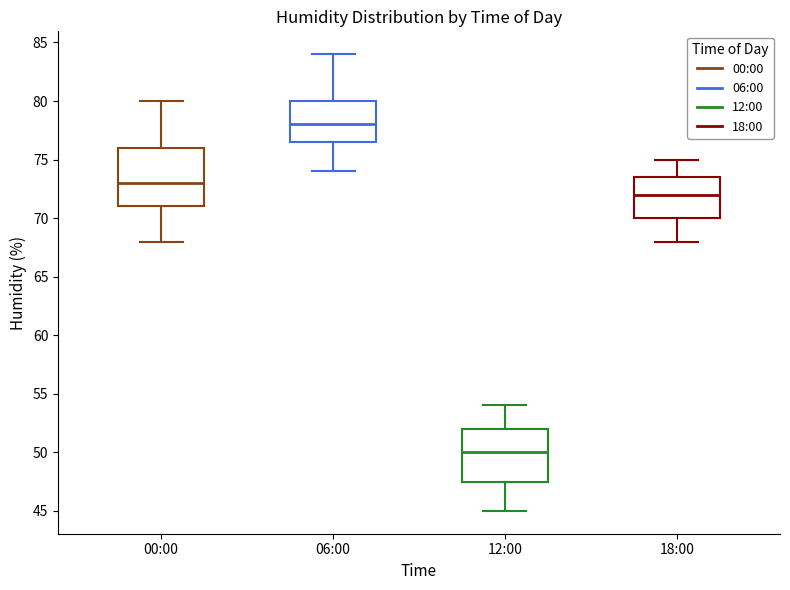

Which box is the tallest, from its lower edge to its upper edge?

00:00